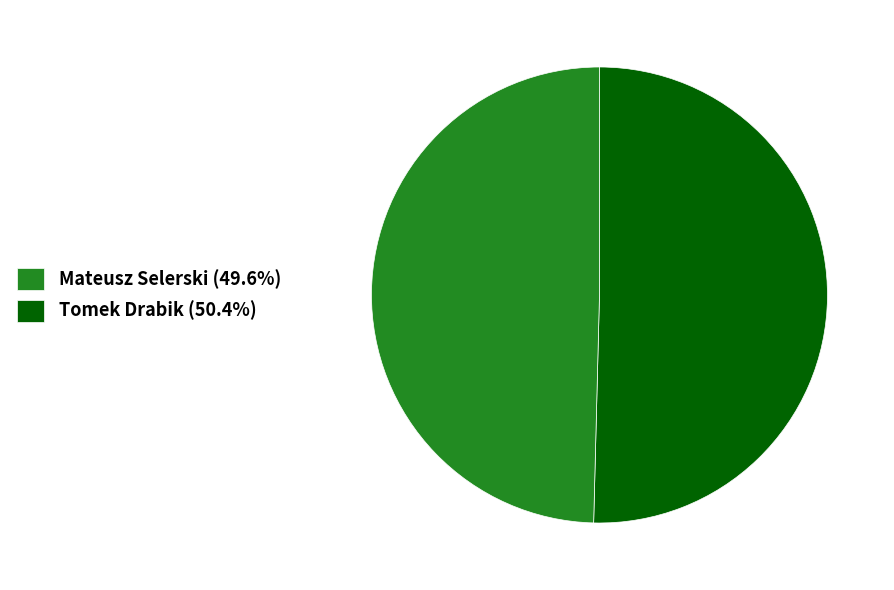

Is there a majority slice in this chart?

Yes